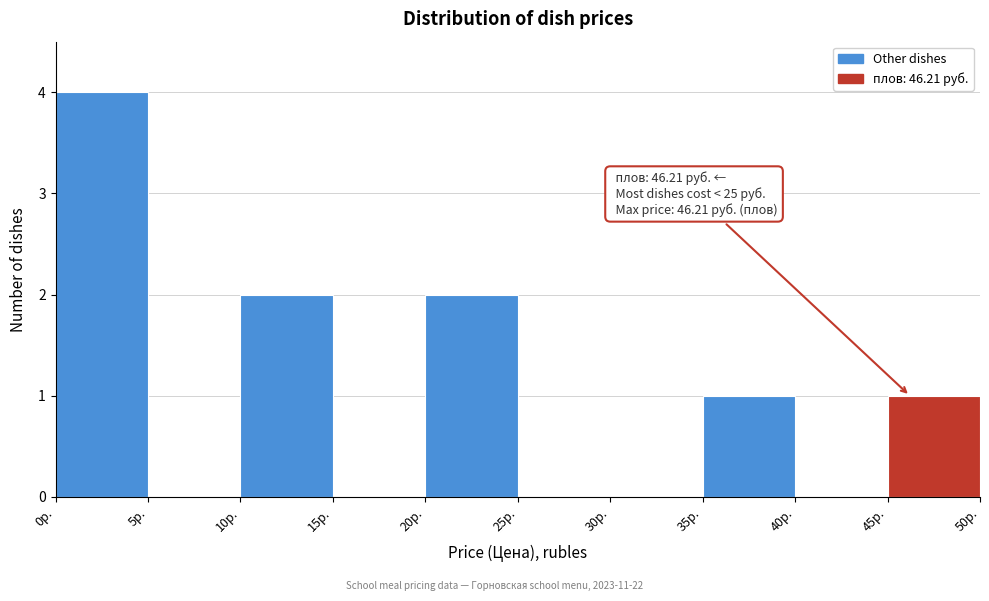

Which range on the x-axis has the tallest bar?

0 to 5